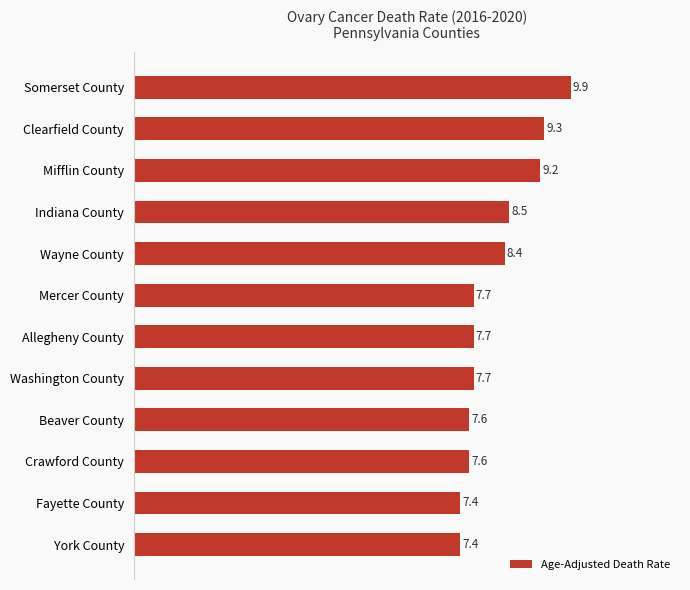

What is the greatest value displayed?

9.9